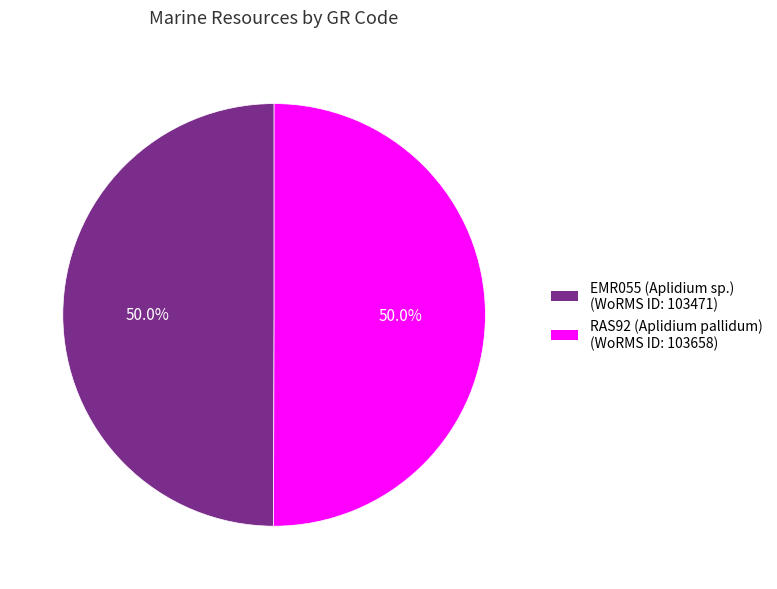

Do EMR055 (Aplidium sp.) and RAS92 (Aplidium pallidum) together represent more than half of the pie?

Yes